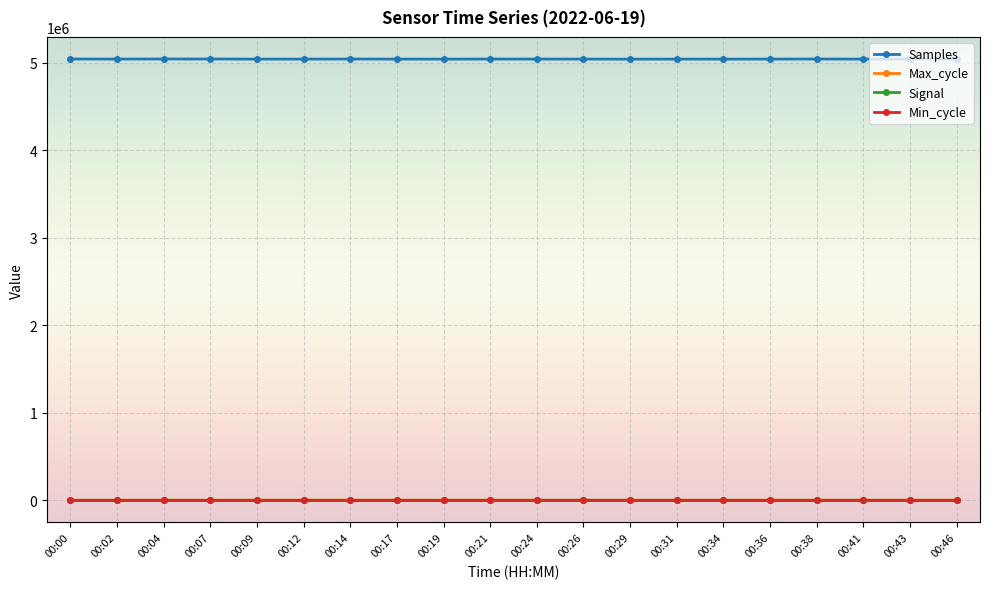

In Max_cycle, how many points are lower than both neighbors (excluding endpoints)?

5